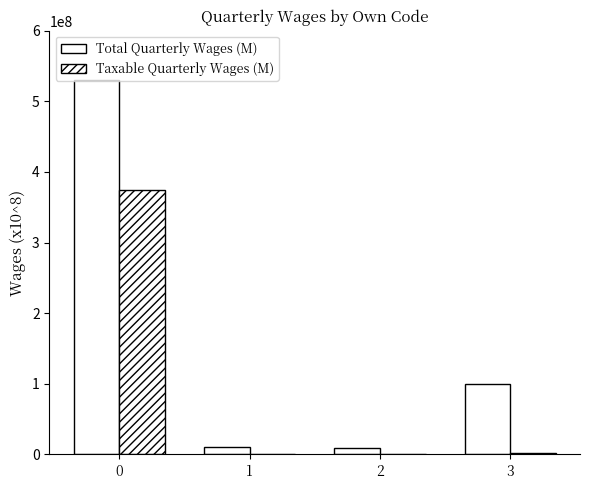

Is it true that Total Quarterly Wages (M) equals 725612464 at 0?

False